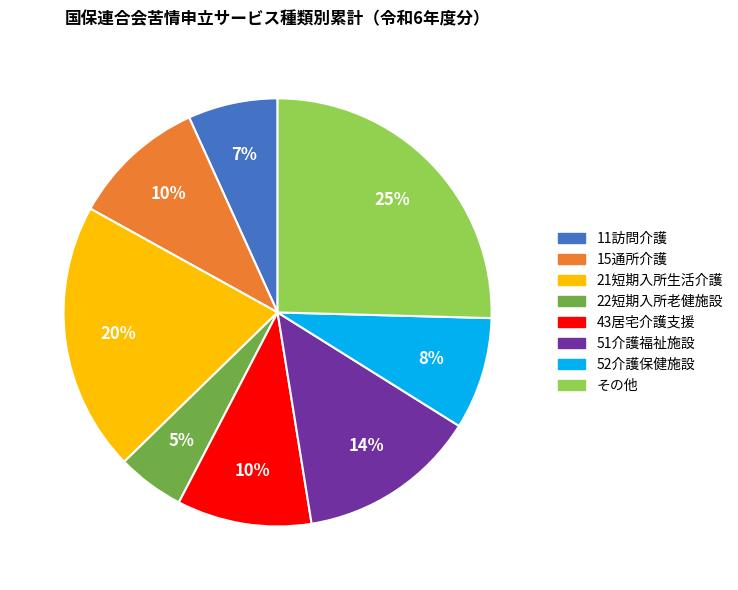

Combined, do 51介護福祉施設 and その他 account for over 50%?

No